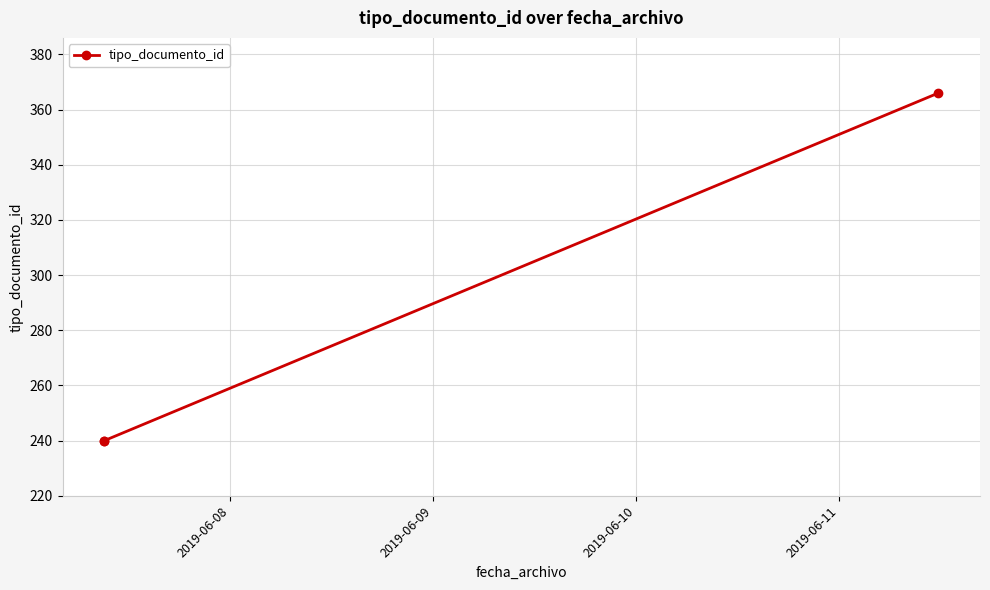

What is the greatest value displayed?

366